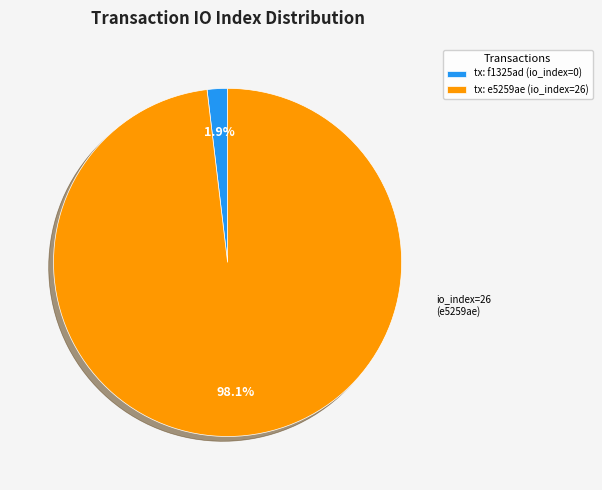

Rank the categories by value from highest to lowest.

tx: e5259ae (io_index=26), tx: f1325ad (io_index=0)